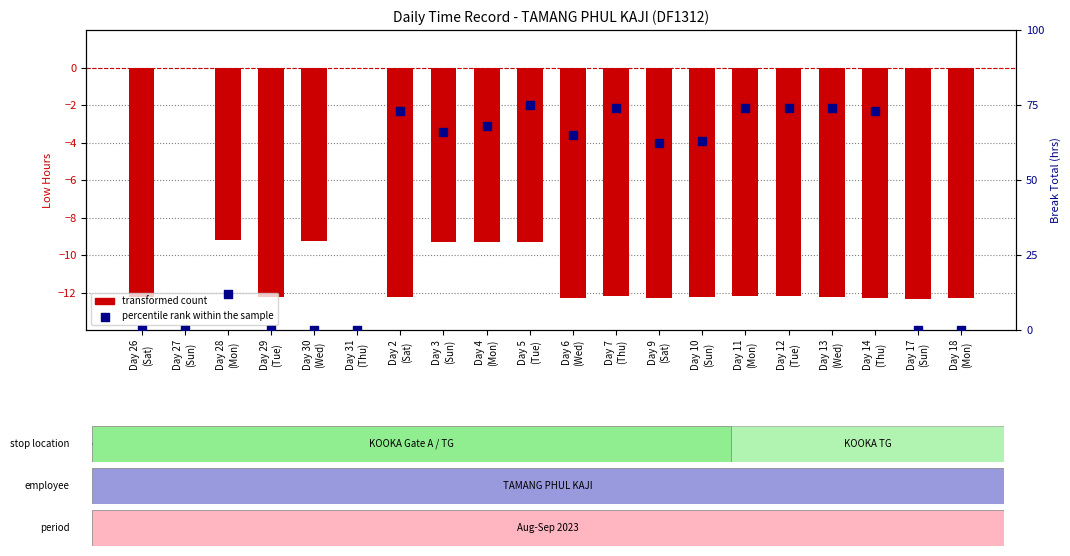

Which series reaches the minimum Y coordinate?

transformed count